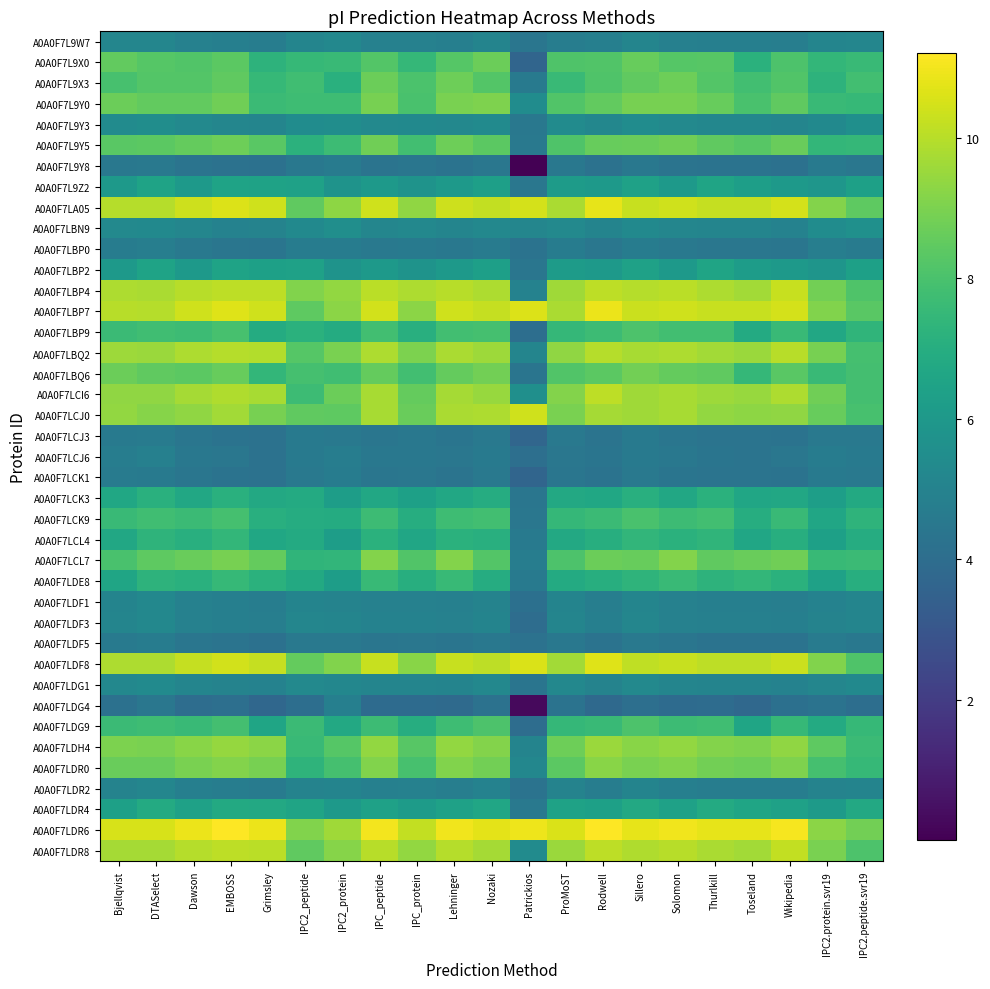

List the series in order of their peak value, lowest first.

A0A0F7L9Y8, A0A0F7LCJ3, A0A0F7LCK1, A0A0F7LDF5, A0A0F7LBP0, A0A0F7LDG4, A0A0F7LCJ6, A0A0F7LDR2, A0A0F7LDF3, A0A0F7LDF1, A0A0F7L9W7, A0A0F7LDG1, A0A0F7L9Y3, A0A0F7LBN9, A0A0F7L9Z2, A0A0F7LBP2, A0A0F7LDR4, A0A0F7LCK3, A0A0F7LCL4, A0A0F7LDE8, A0A0F7LCK9, A0A0F7LBP9, A0A0F7LDG9, A0A0F7L9X0, A0A0F7L9X3, A0A0F7L9Y5, A0A0F7LBQ6, A0A0F7L9Y0, A0A0F7LCL7, A0A0F7LDR0, A0A0F7LDH4, A0A0F7LBQ2, A0A0F7LCI6, A0A0F7LDR8, A0A0F7LBP4, A0A0F7LCJ0, A0A0F7LDF8, A0A0F7LA05, A0A0F7LBP7, A0A0F7LDR6